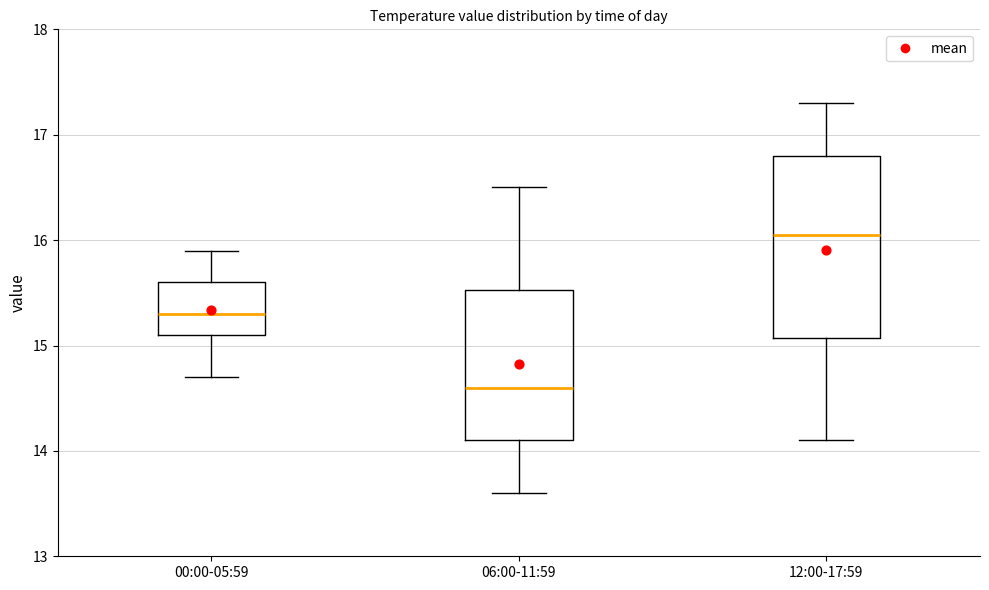

Reading left to right, transcribe this box plot: for each box, give where its median line is, the range the box spans, and where its two whiskers end, as read against the y-axis. The values are not printed on the chart, so give them approximately, as read against the axis.

00:00-05:59: median 15.3, box 15.1 to 15.6, whiskers 14.7 to 15.9
06:00-11:59: median 14.6, box 14.1 to 15.5, whiskers 13.6 to 16.5
12:00-17:59: median 16.1, box 15.1 to 16.8, whiskers 14.1 to 17.3